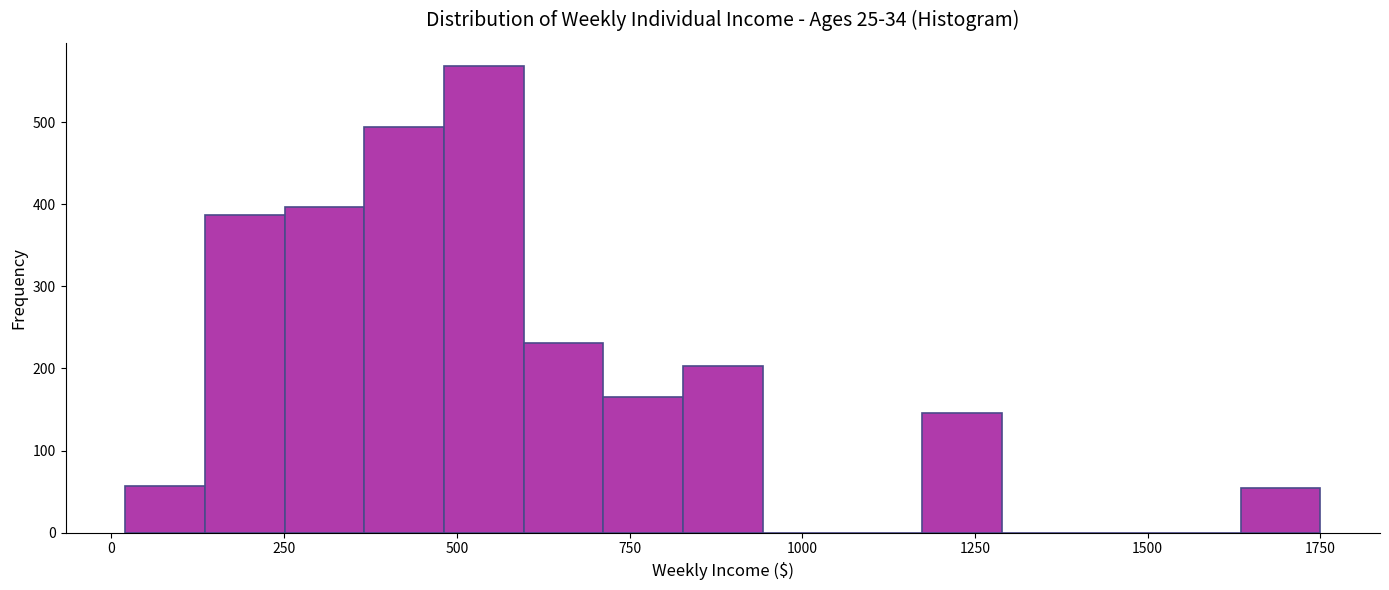

Around what value on the x-axis is the tallest bar? Give the approximate position of its centre, as read against the axis.

550